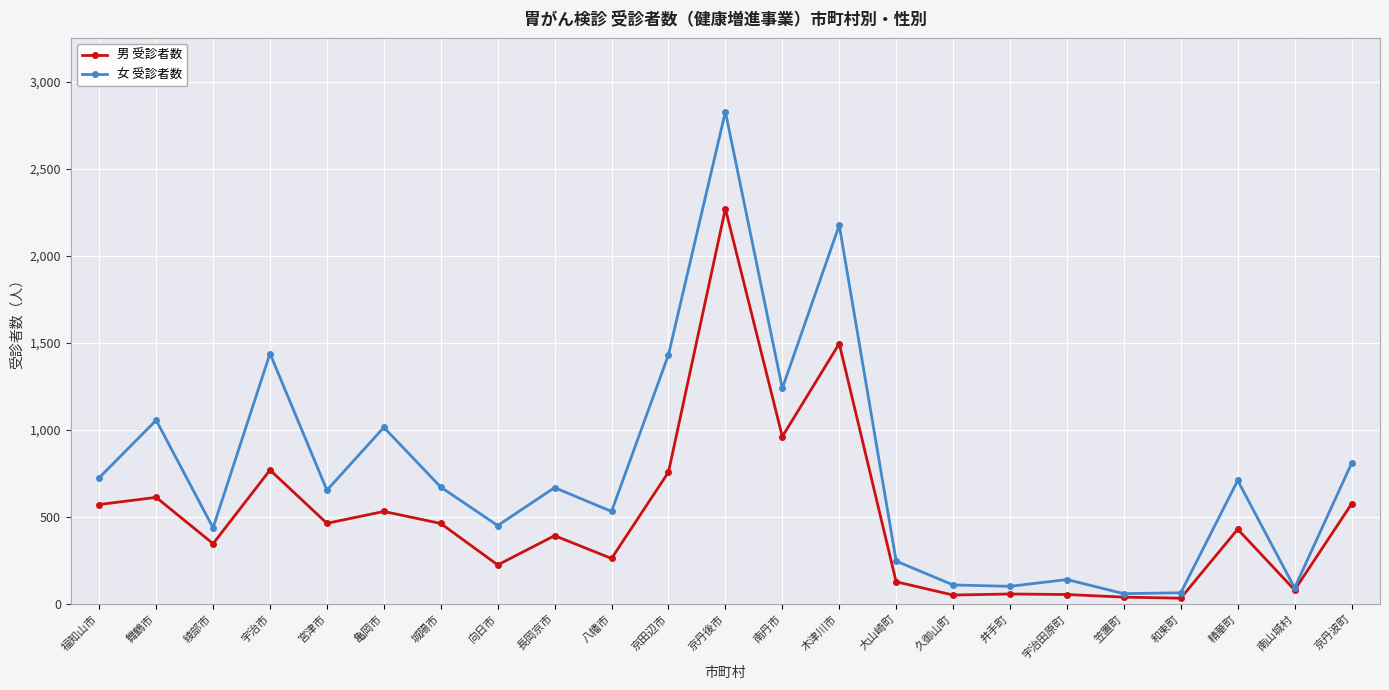

Read the 男 受診者数 value at 宇治市.

769